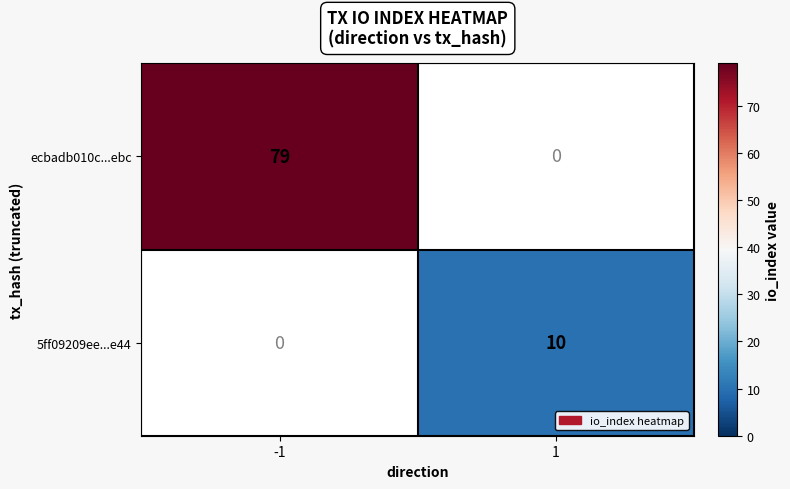

Is the value of ecbadb010c...ebc at -1 greater than the value of 5ff09209ee...e44 at 1?

Yes